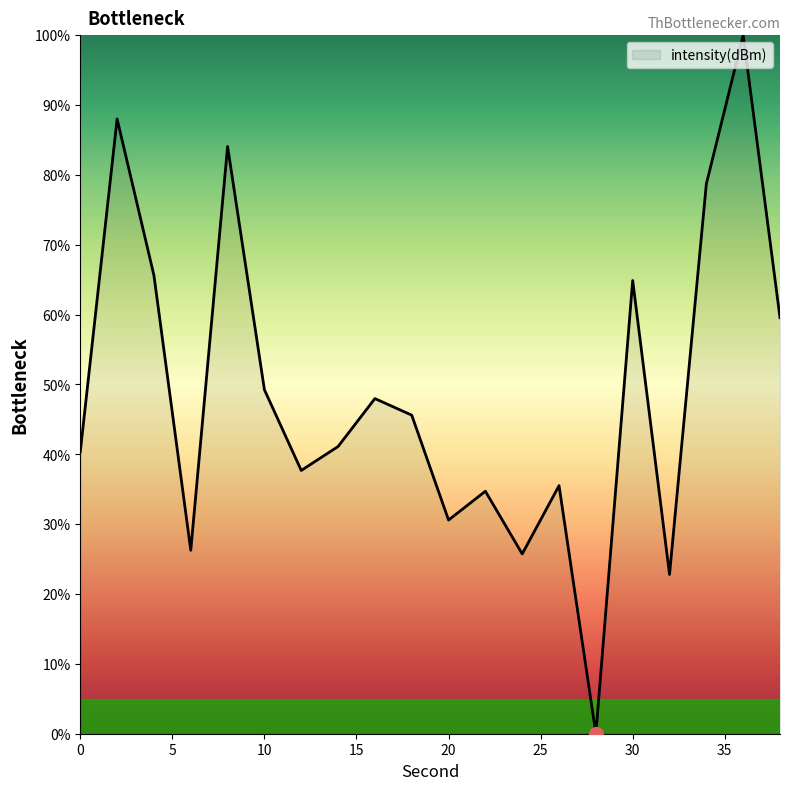

What is the difference between the maximum and minimum values?

100.0